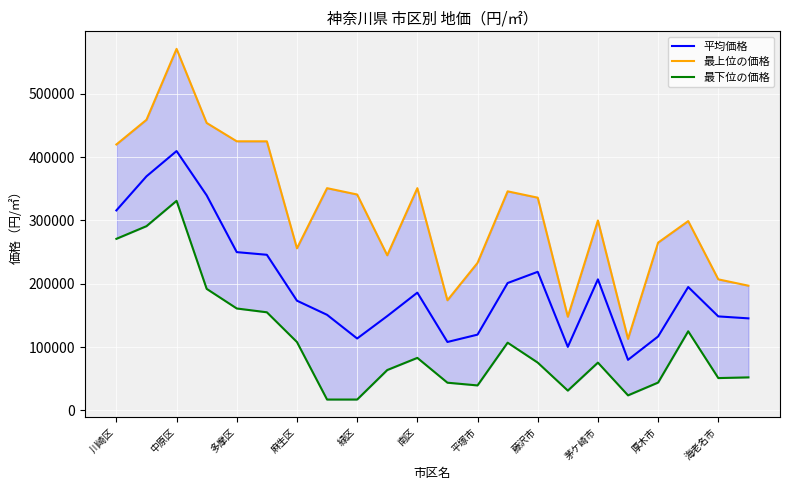

Count the number of categories in the chart.

22